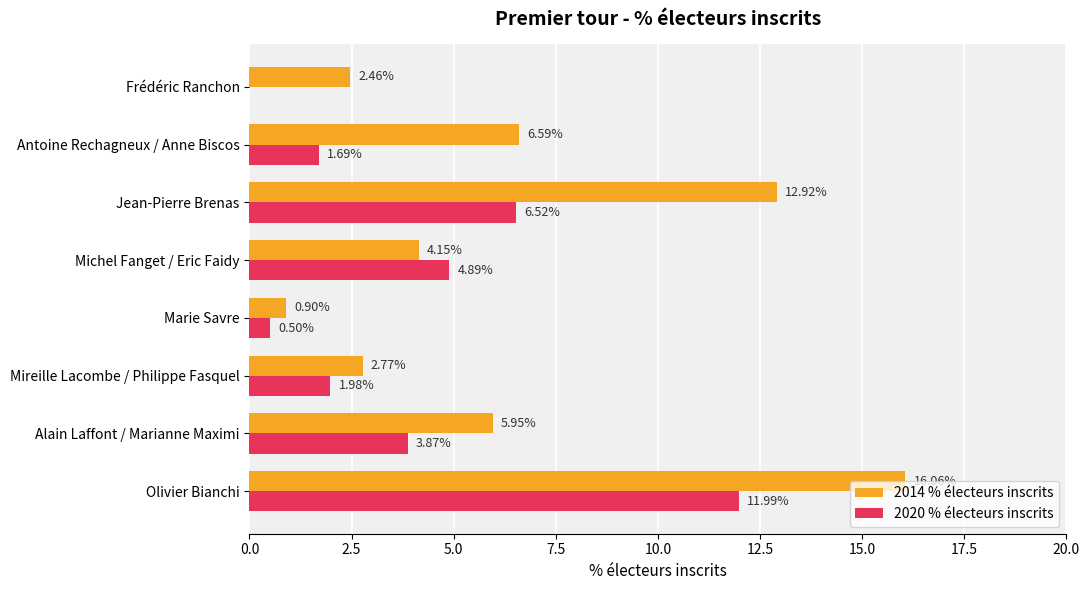

Which series has the largest total across all categories?

2014 % électeurs inscrits